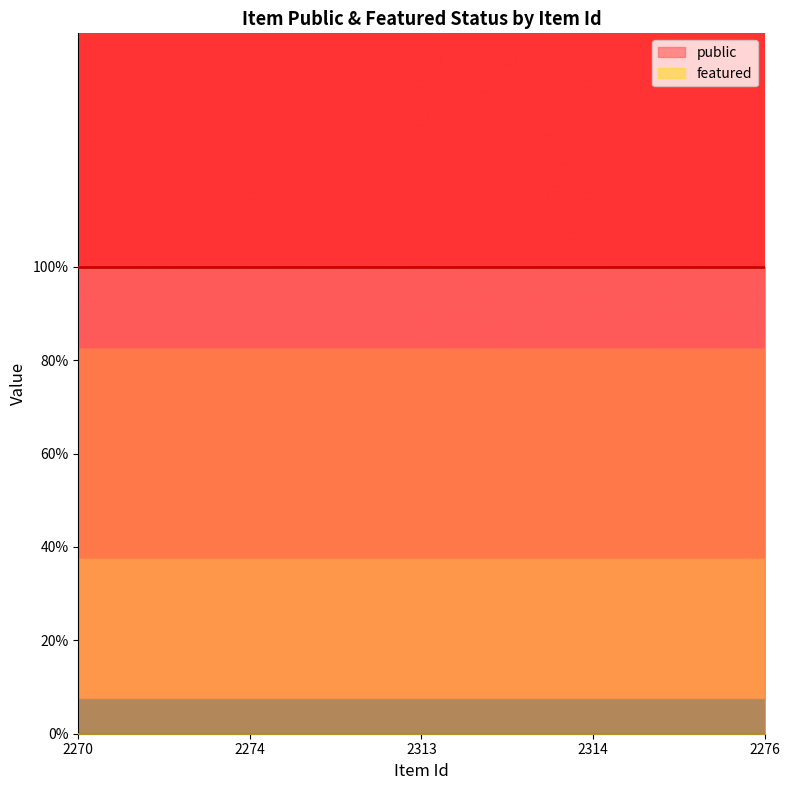

True or false: featured and public cross at least once.

False